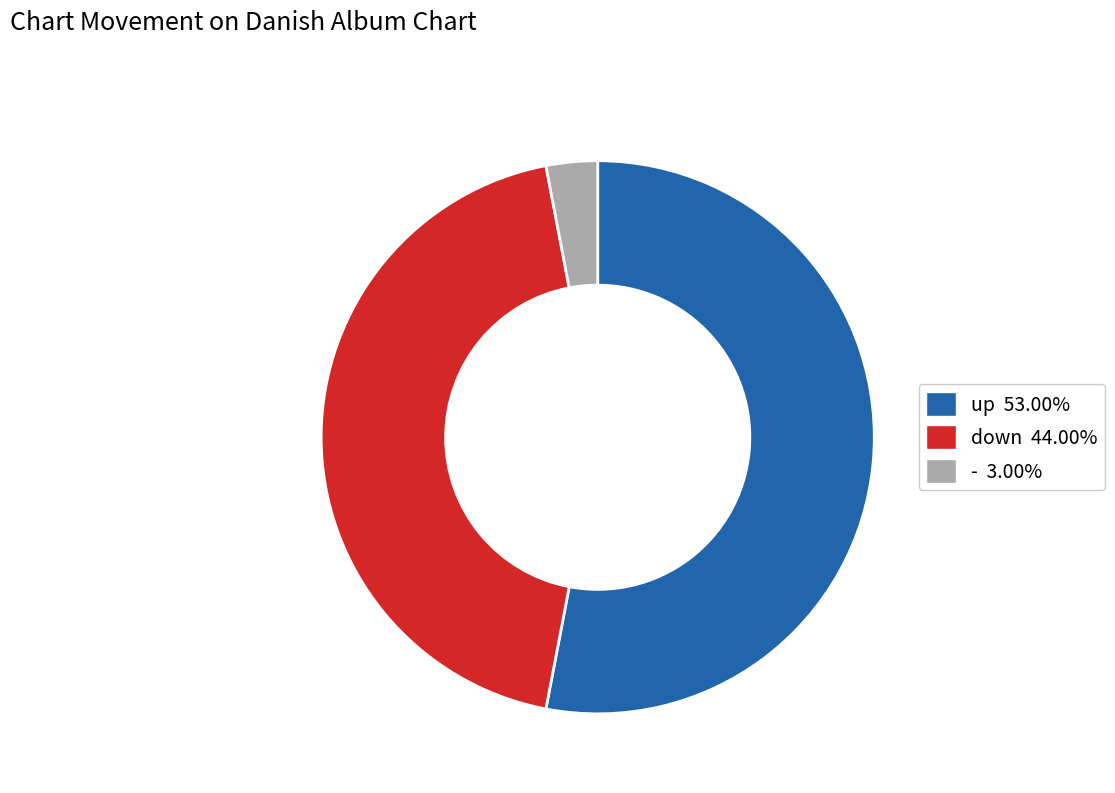

Combined, do - and up account for over 50%?

Yes